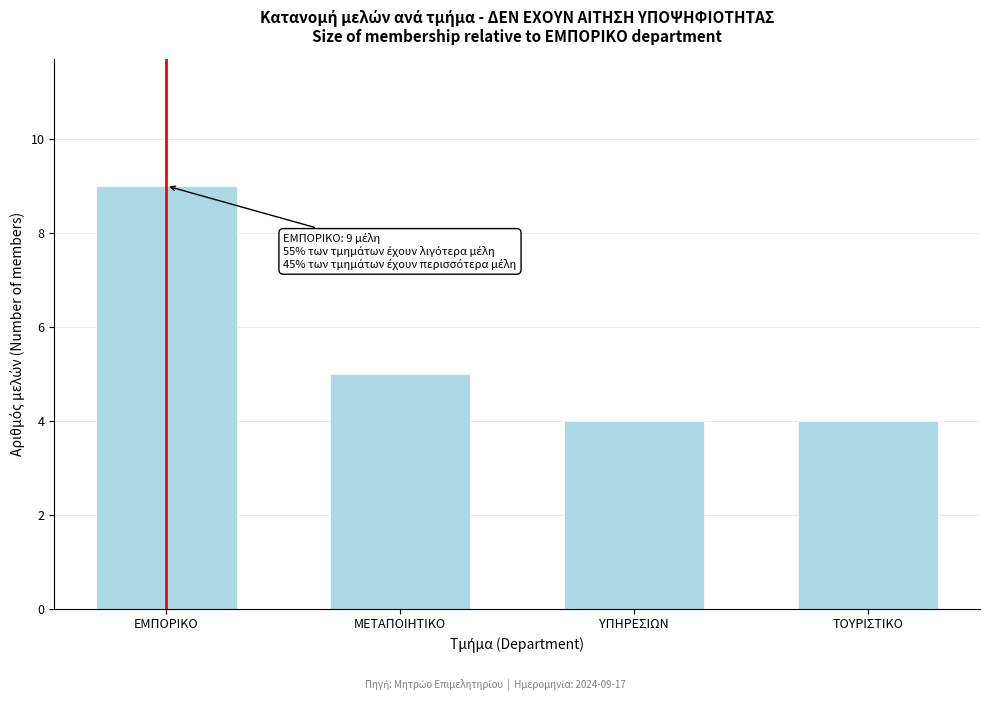

Reading left to right, extract all data points from this chart.

ΕΜΠΟΡΙΚΟ=9	ΜΕΤΑΠΟΙΗΤΙΚΟ=5	ΥΠΗΡΕΣΙΩΝ=4	ΤΟΥΡΙΣΤΙΚΟ=4